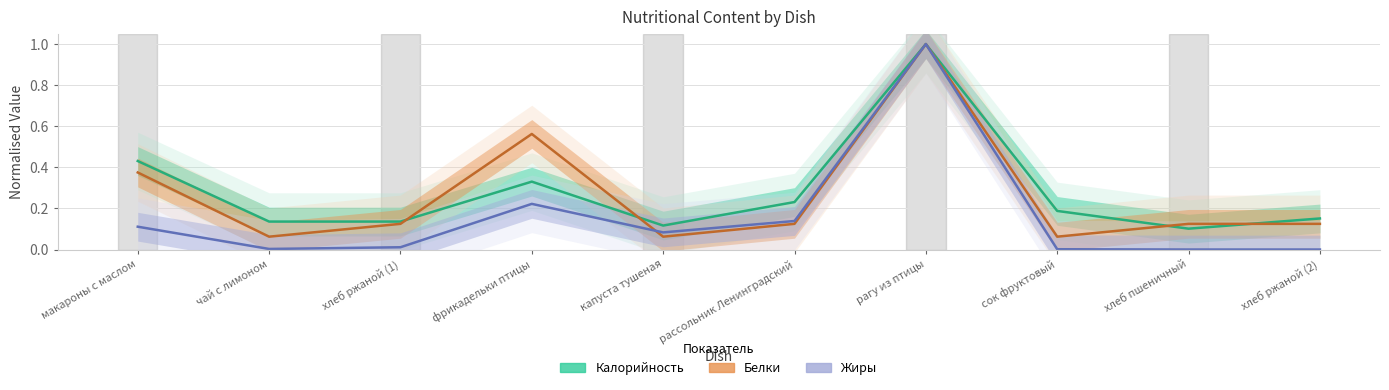

What are all the series names shown in the legend?

Калорийность, Белки, Жиры